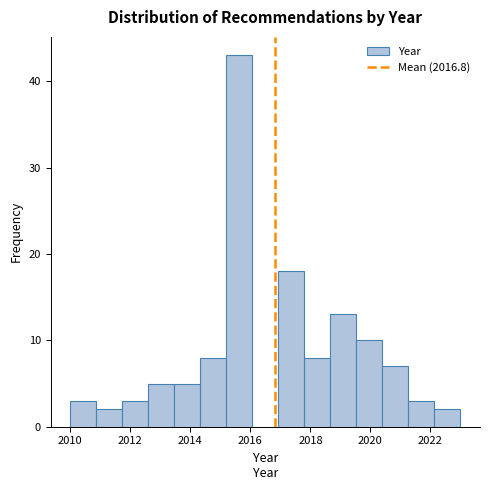

Reading left to right, transcribe this chart: for each bar, give the range it covers on the x-axis and its height. Neither the bar edges nor the heights are printed on the chart, so give them approximately, as read against the axes.

2010.0 to 2010.8: 3
2010.8 to 2011.8: 2
2011.8 to 2012.6: 3
2012.6 to 2013.4: 5
2013.4 to 2014.4: 5
2014.4 to 2015.2: 8
2015.2 to 2016.0: 43
2016.0 to 2017.0: 0
2017.0 to 2017.8: 18
2017.8 to 2018.6: 8
2018.6 to 2019.6: 13
2019.6 to 2020.4: 10
2020.4 to 2021.2: 7
2021.2 to 2022.2: 3
2022.2 to 2023.0: 2